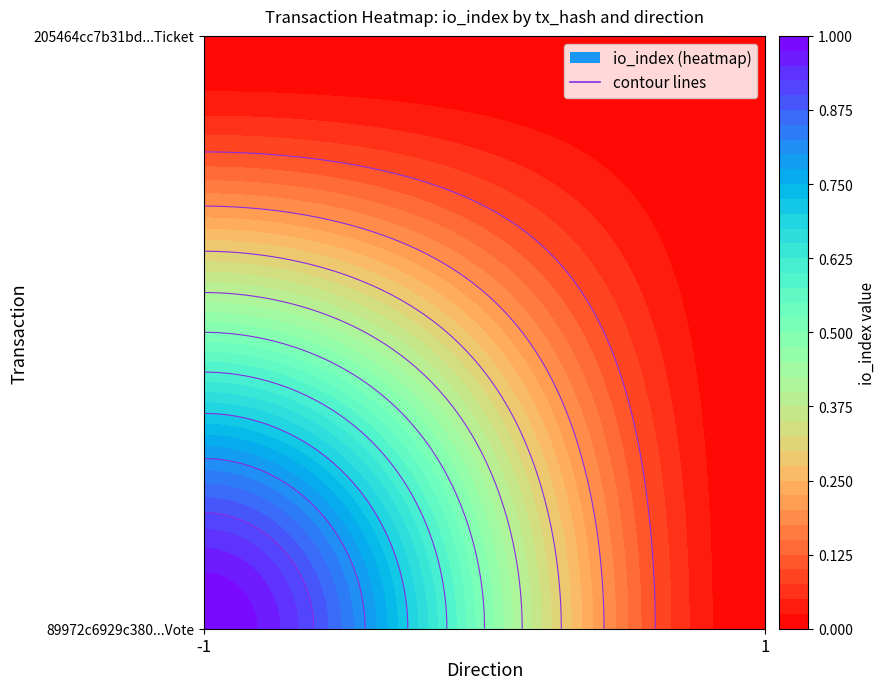

What is the greatest value displayed?

1